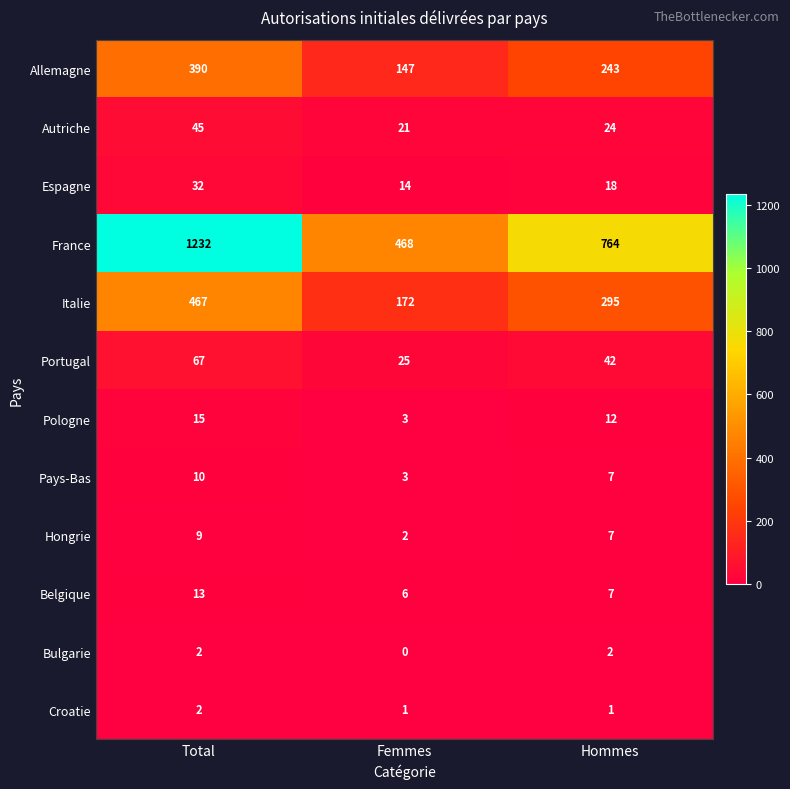

The Portugal series shows 19 at Hommes. True or false?

False